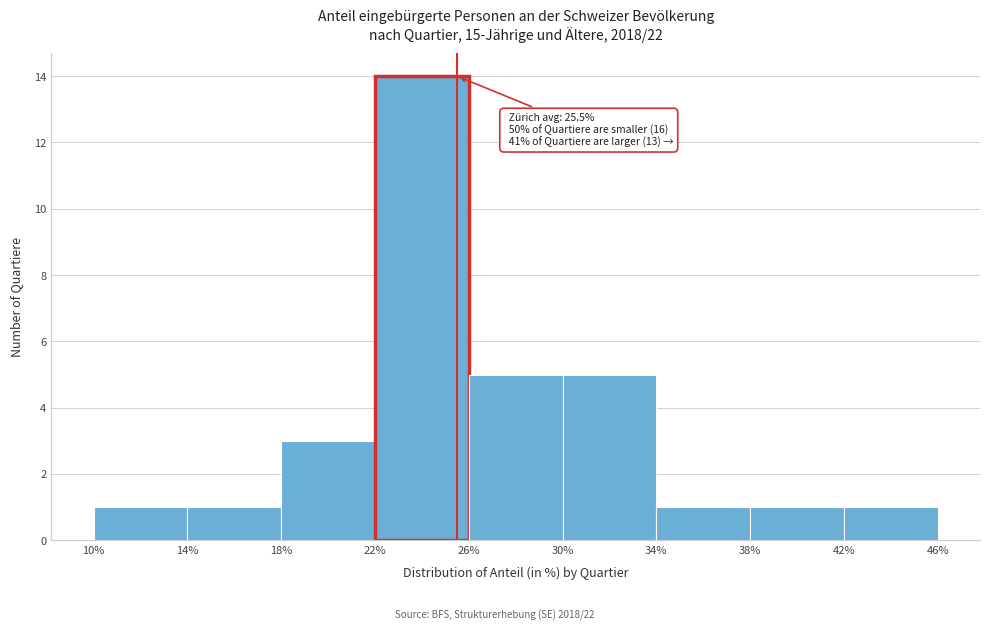

Over which range of the x-axis is the bar tallest?

22% to 26%